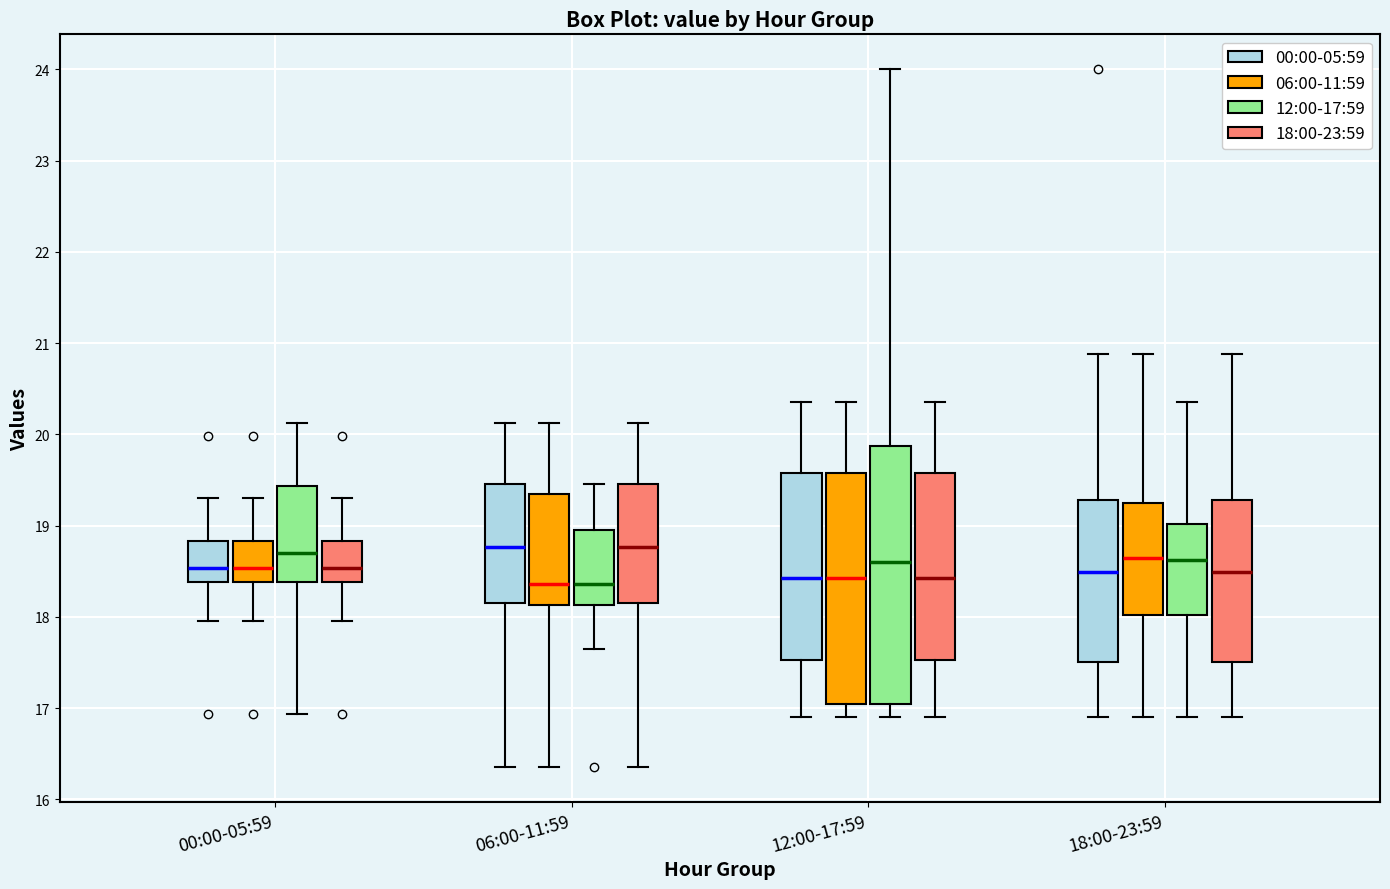

Reading left to right, transcribe this box plot: for each box, give where its median line is, the range the box spans, and where its two whiskers end, as read against the y-axis. The values are not printed on the chart, so give them approximately, as read against the axis.

00:00-05:59 (00:00-05:59): median 18.5, box 18.4 to 18.8, whiskers 18.0 to 19.3
00:00-05:59 (06:00-11:59): median 18.5, box 18.4 to 18.8, whiskers 18.0 to 19.3
00:00-05:59 (12:00-17:59): median 18.7, box 18.4 to 19.4, whiskers 16.9 to 20.1
00:00-05:59 (18:00-23:59): median 18.5, box 18.4 to 18.8, whiskers 18.0 to 19.3
06:00-11:59 (00:00-05:59): median 18.8, box 18.1 to 19.5, whiskers 16.4 to 20.1
06:00-11:59 (06:00-11:59): median 18.4, box 18.1 to 19.4, whiskers 16.4 to 20.1
06:00-11:59 (12:00-17:59): median 18.4, box 18.1 to 19.0, whiskers 17.7 to 19.5
06:00-11:59 (18:00-23:59): median 18.8, box 18.1 to 19.5, whiskers 16.4 to 20.1
12:00-17:59 (00:00-05:59): median 18.4, box 17.5 to 19.6, whiskers 16.9 to 20.4
12:00-17:59 (06:00-11:59): median 18.4, box 17.0 to 19.6, whiskers 16.9 to 20.4
12:00-17:59 (12:00-17:59): median 18.6, box 17.0 to 19.9, whiskers 16.9 to 24.0
12:00-17:59 (18:00-23:59): median 18.4, box 17.5 to 19.6, whiskers 16.9 to 20.4
18:00-23:59 (00:00-05:59): median 18.5, box 17.5 to 19.3, whiskers 16.9 to 20.9
18:00-23:59 (06:00-11:59): median 18.6, box 18.0 to 19.2, whiskers 16.9 to 20.9
18:00-23:59 (12:00-17:59): median 18.6, box 18.0 to 19.0, whiskers 16.9 to 20.4
18:00-23:59 (18:00-23:59): median 18.5, box 17.5 to 19.3, whiskers 16.9 to 20.9